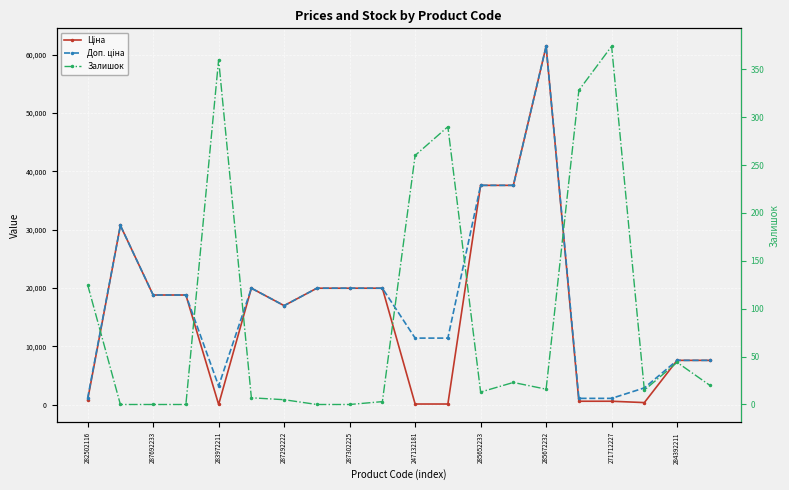

In Залишок, how many points are lower than both neighbors (excluding endpoints)?

3